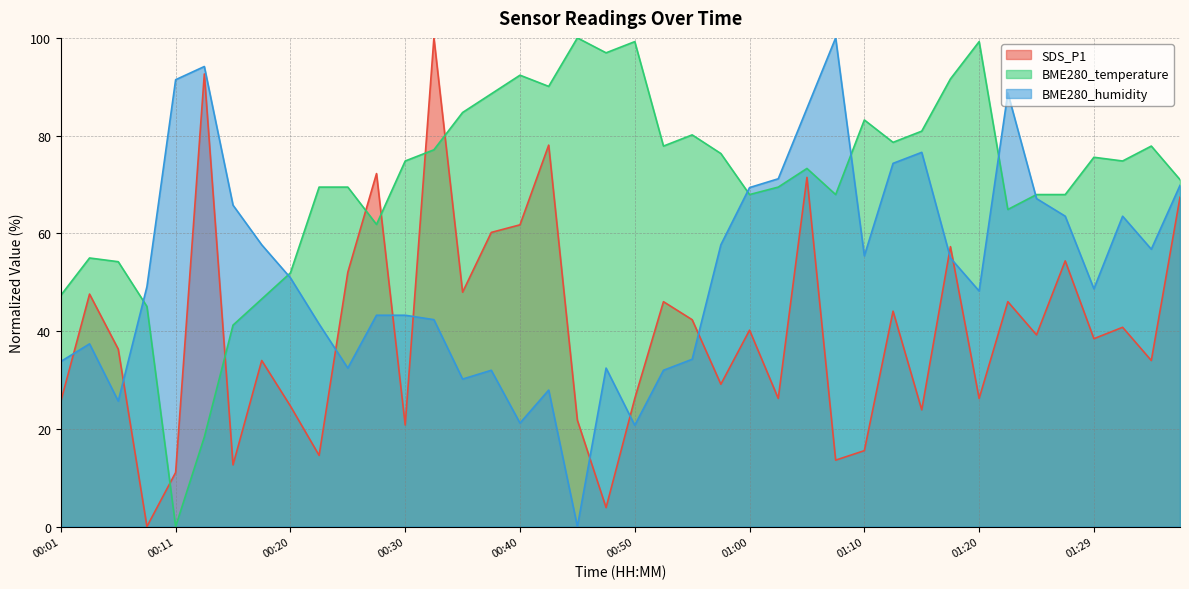

At 00:28, list the series in order from largest to smallest.

SDS_P1, BME280_temperature, BME280_humidity